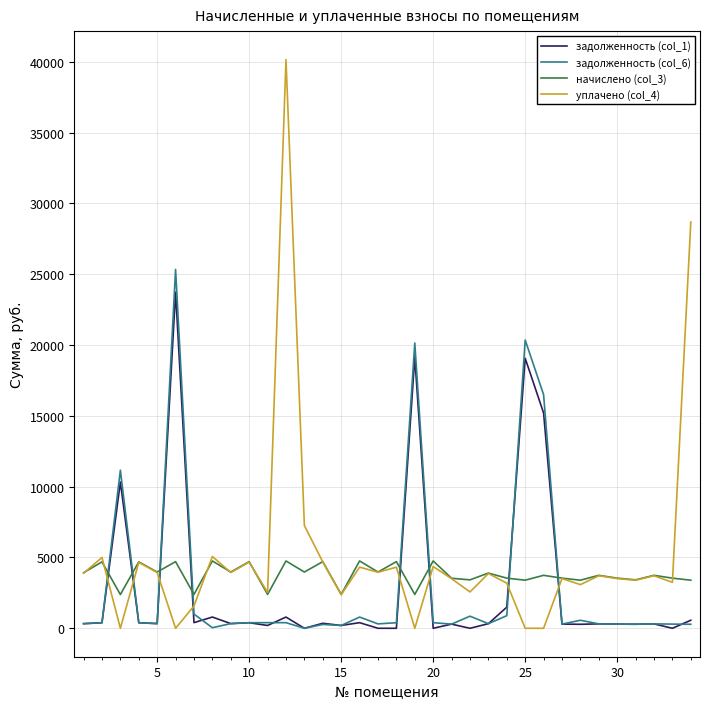

After their last crossing, which series has the higher values: задолженность (col_6) or уплачено (col_4)?

уплачено (col_4)